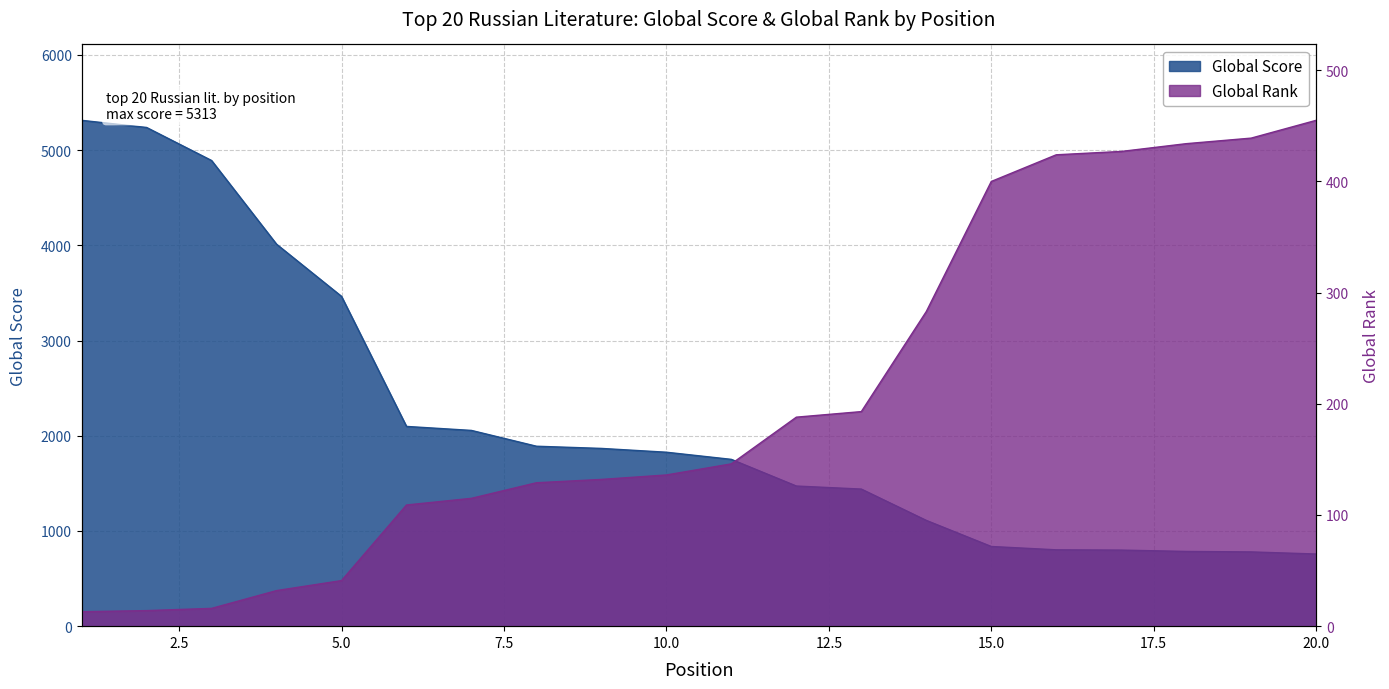

What is the value of the Global Rank point at the 6th from the left?

109